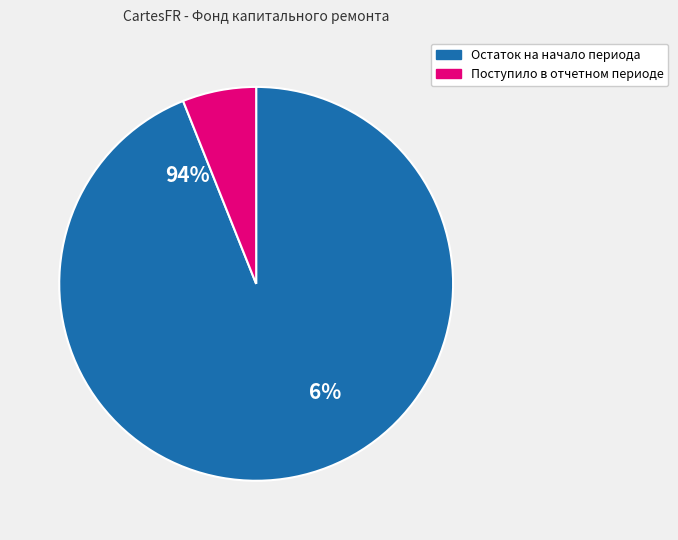

The остаток на начало slice represents 94% of the pie. True or false?

True